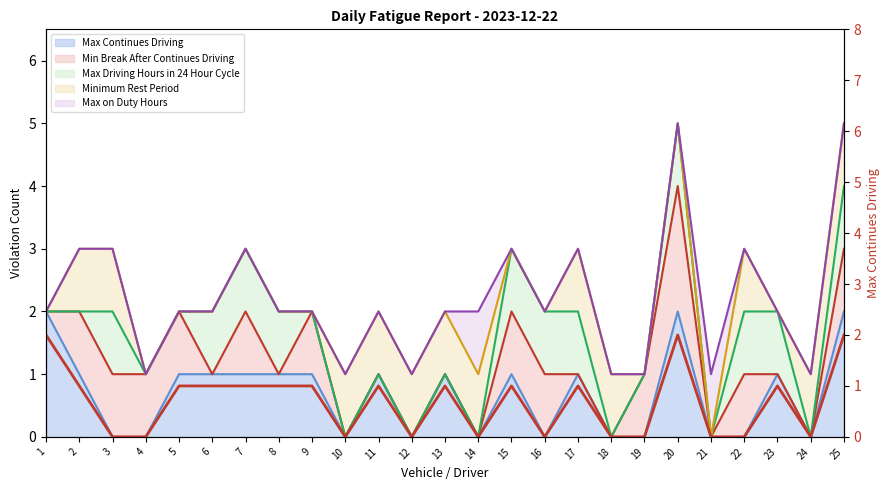

Which category has the lowest value across all series?

3